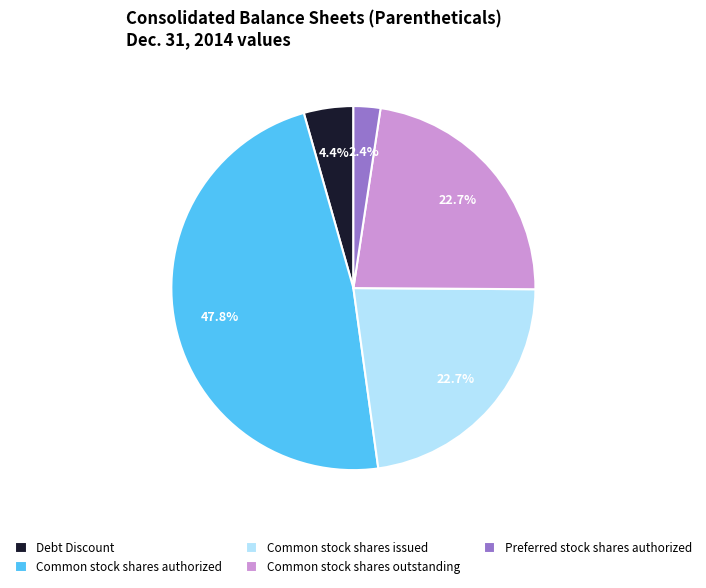

Does any single category account for the majority?

No